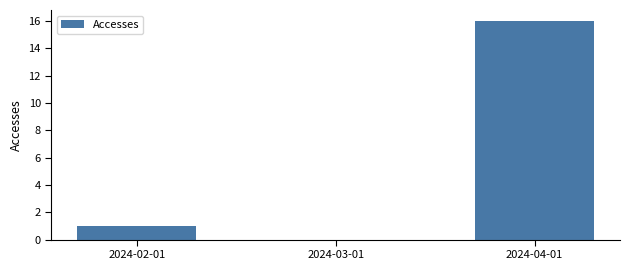

Which has a higher value, 2024-02-01 or 2024-04-01?

2024-04-01